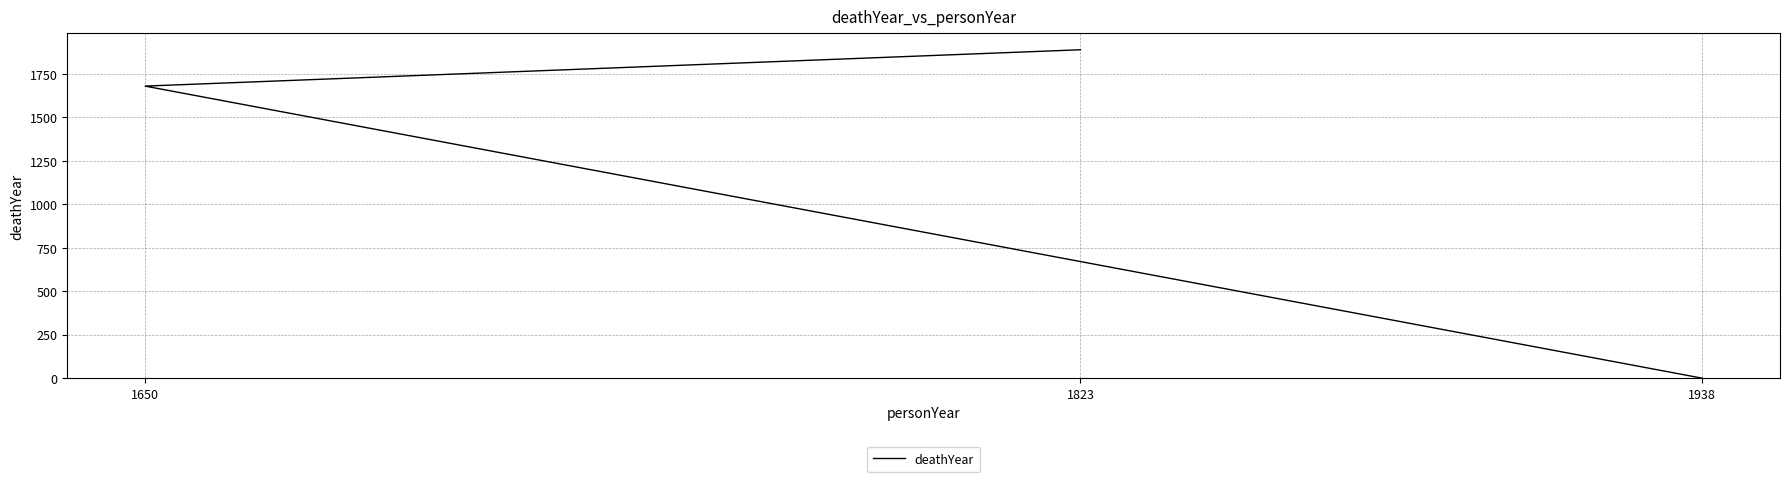

Does the chart have visible grid lines?

Yes